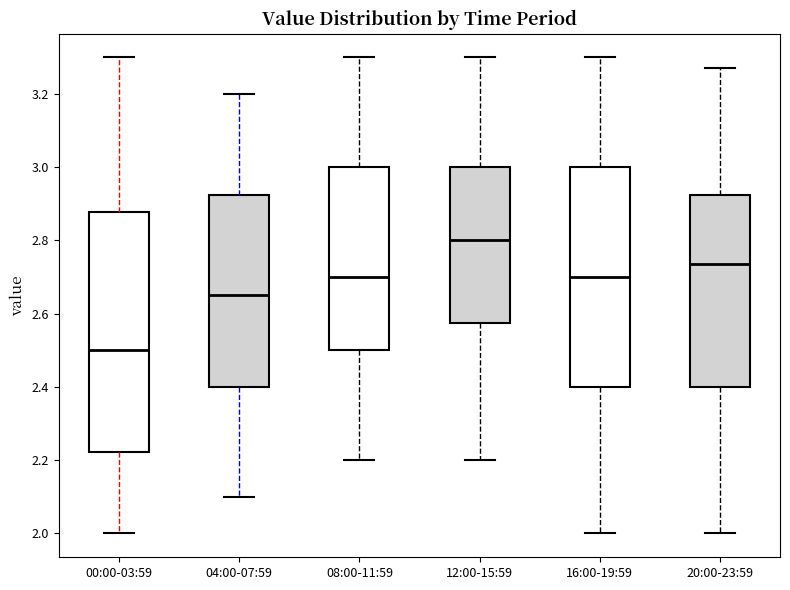

Reading left to right, transcribe this box plot: for each box, give where its median line is, the range the box spans, and where its two whiskers end, as read against the y-axis. The values are not printed on the chart, so give them approximately, as read against the axis.

00:00-03:59: median 2.50, box 2.22 to 2.88, whiskers 2.00 to 3.30
04:00-07:59: median 2.66, box 2.40 to 2.92, whiskers 2.10 to 3.20
08:00-11:59: median 2.70, box 2.50 to 3.00, whiskers 2.20 to 3.30
12:00-15:59: median 2.80, box 2.58 to 3.00, whiskers 2.20 to 3.30
16:00-19:59: median 2.70, box 2.40 to 3.00, whiskers 2.00 to 3.30
20:00-23:59: median 2.74, box 2.40 to 2.92, whiskers 2.00 to 3.28